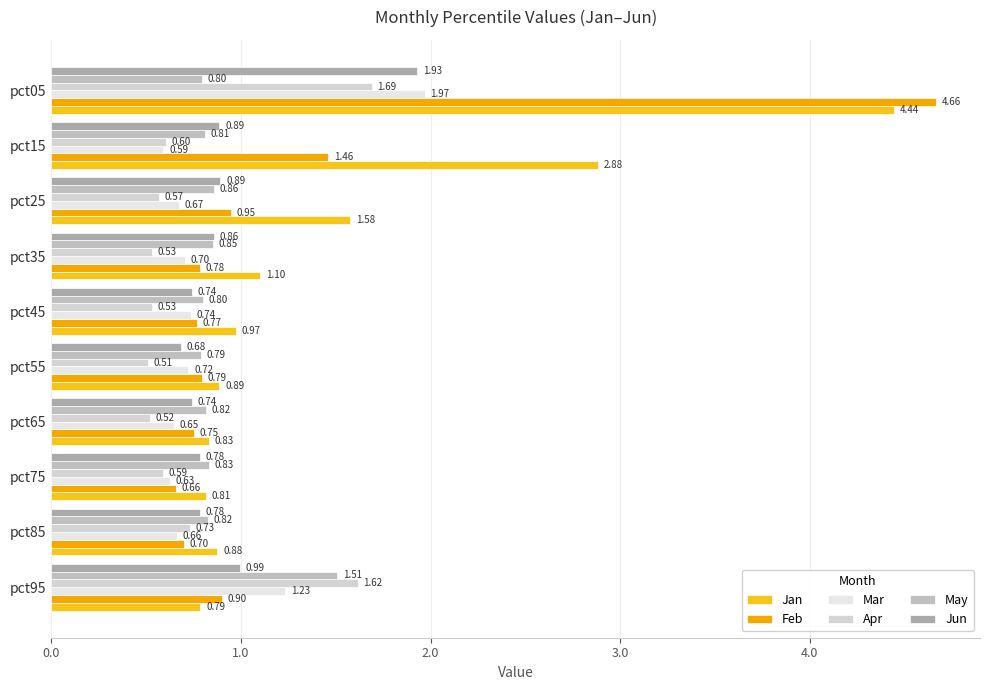

How many categories are shown in the chart?

10